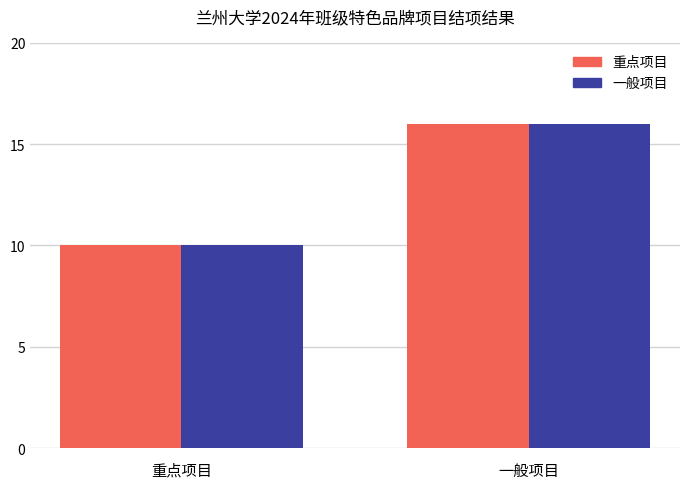

What is the smallest value displayed?

10